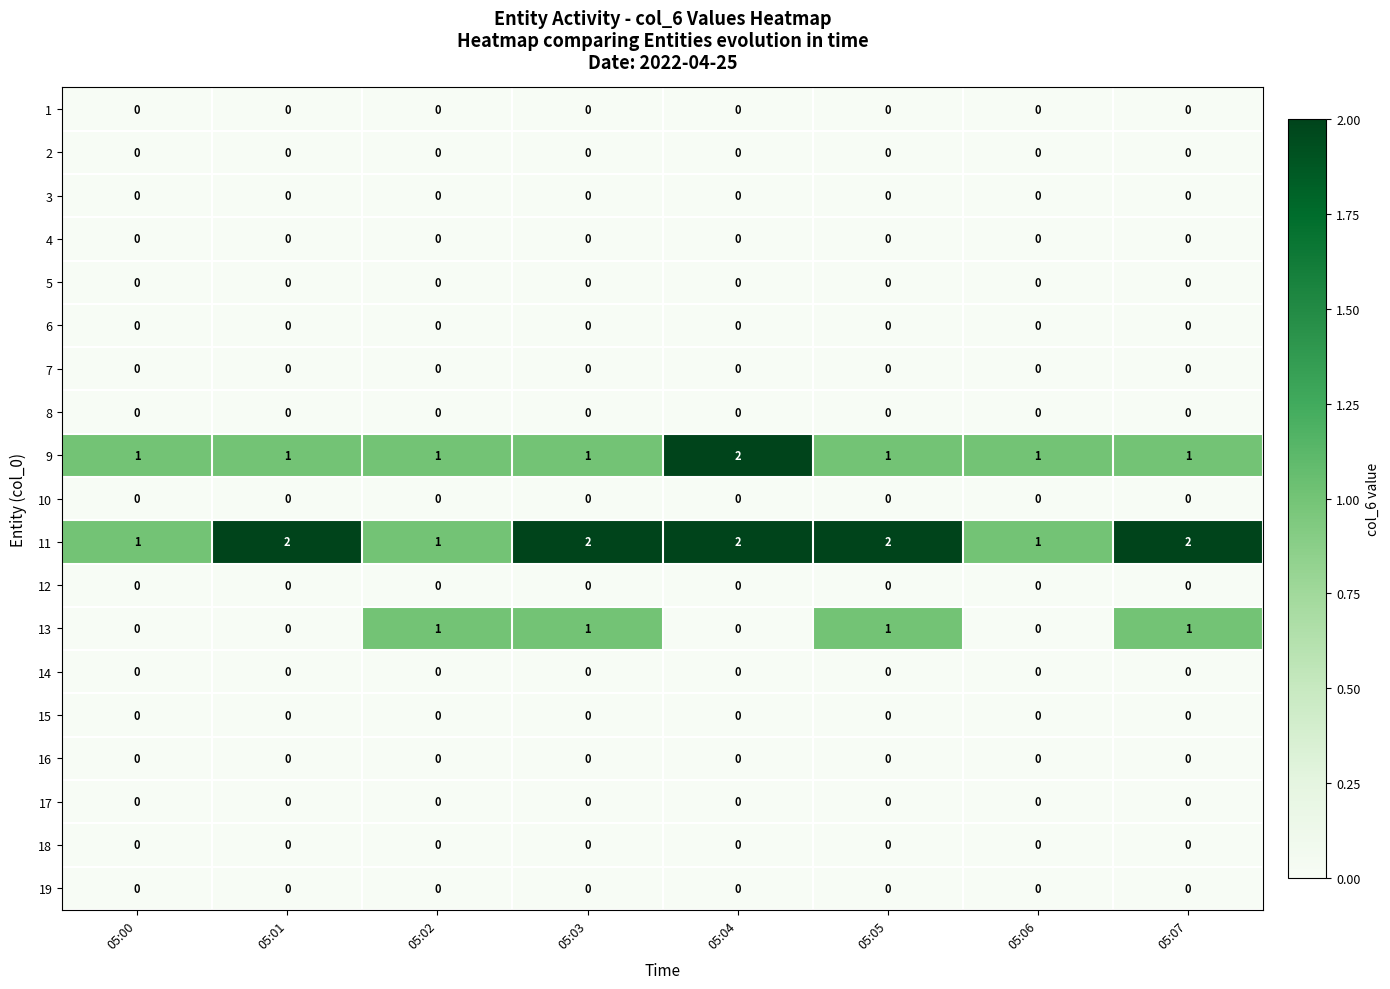

Count the number of data series in this chart.

19